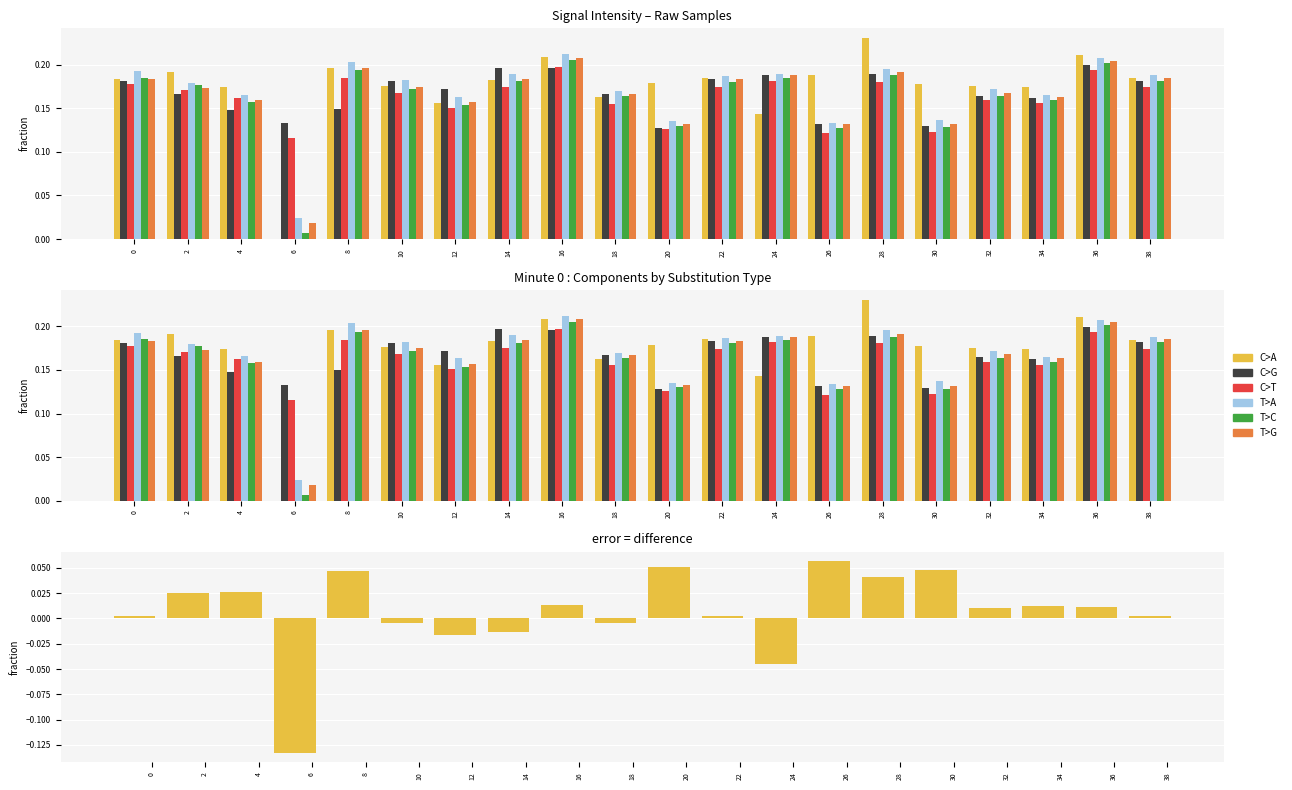

Which series has the widest spread of values?

T>C